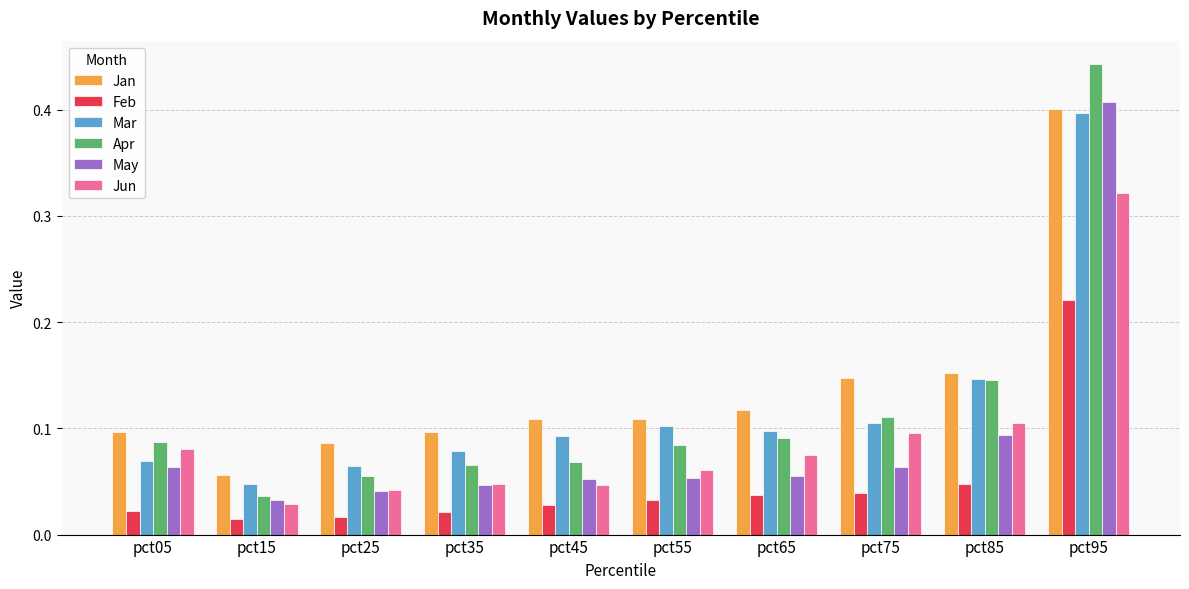

How many distinct data groups are displayed?

6